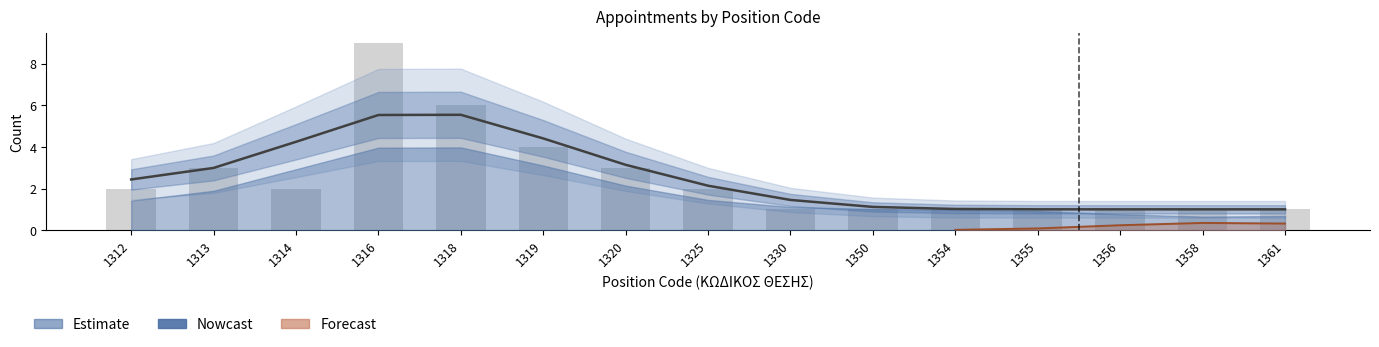

Rank the categories by value from lowest to highest.

1358, 1361, 1356, 1355, 1354, 1350, 1330, 1325, 1312, 1313, 1320, 1314, 1319, 1316, 1318